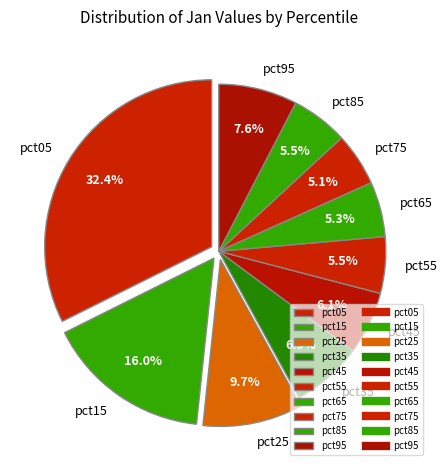

To the nearest percent, what portion does pct65 represent?

5%